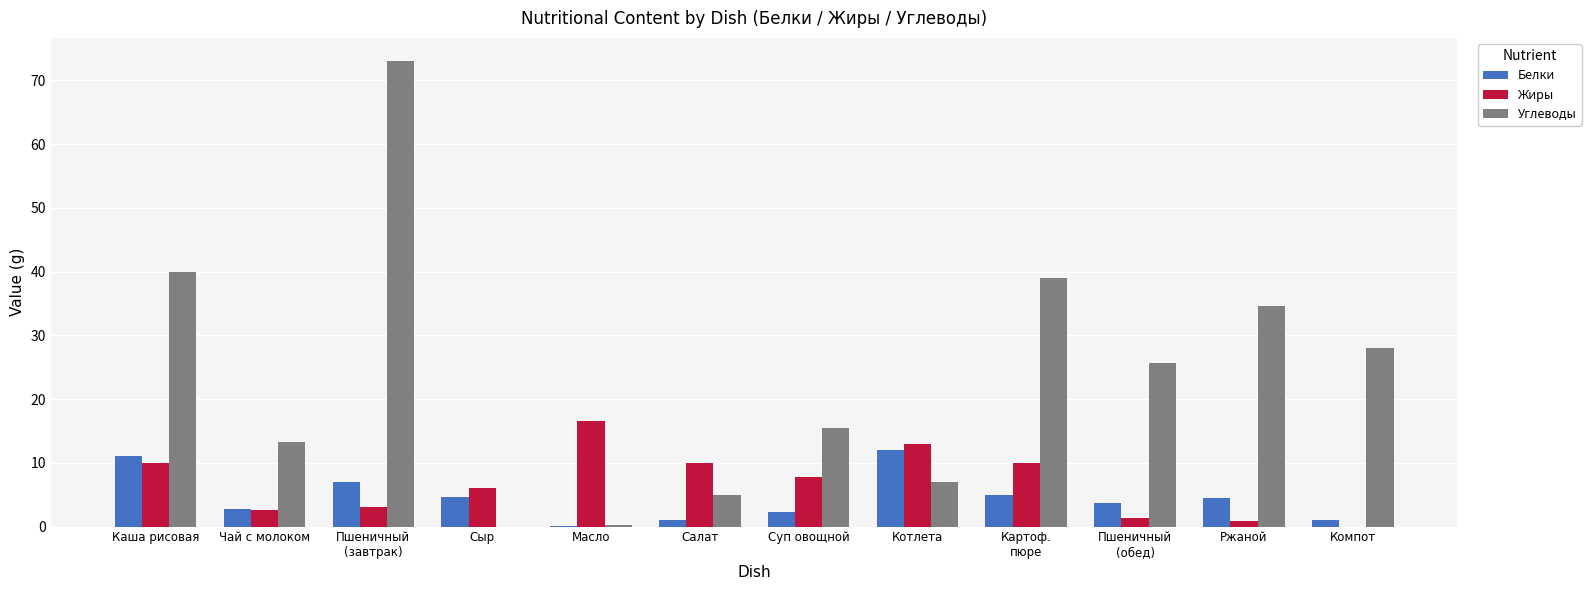

What is the average value of the Жиры series?

6.8